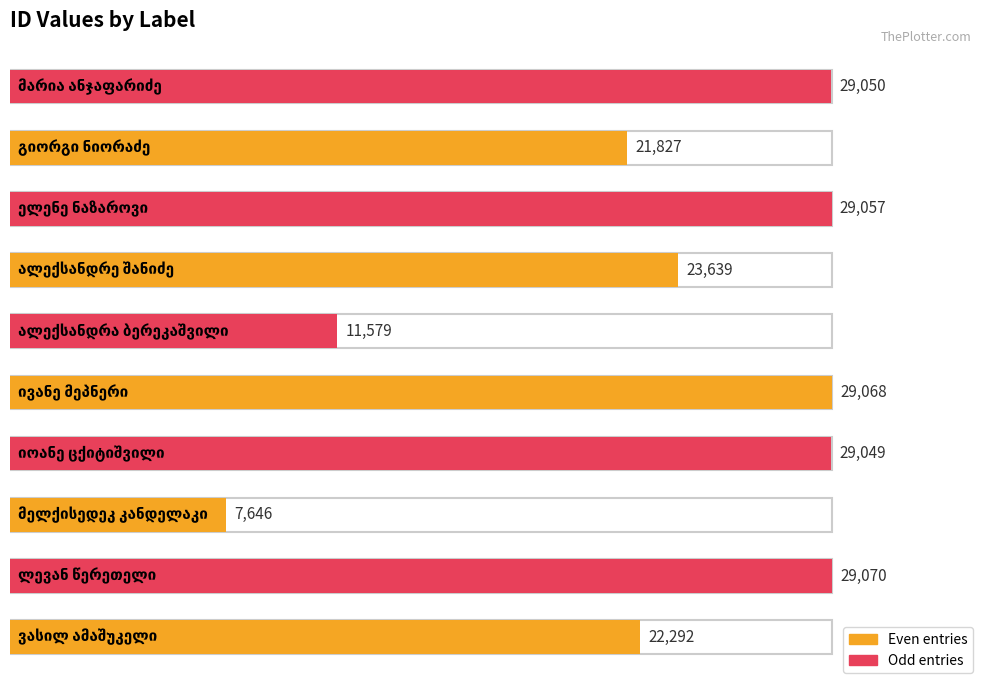

Which has a higher value, გიორგი ნიორაძე or მარია ანჯაფარიძე?

მარია ანჯაფარიძე